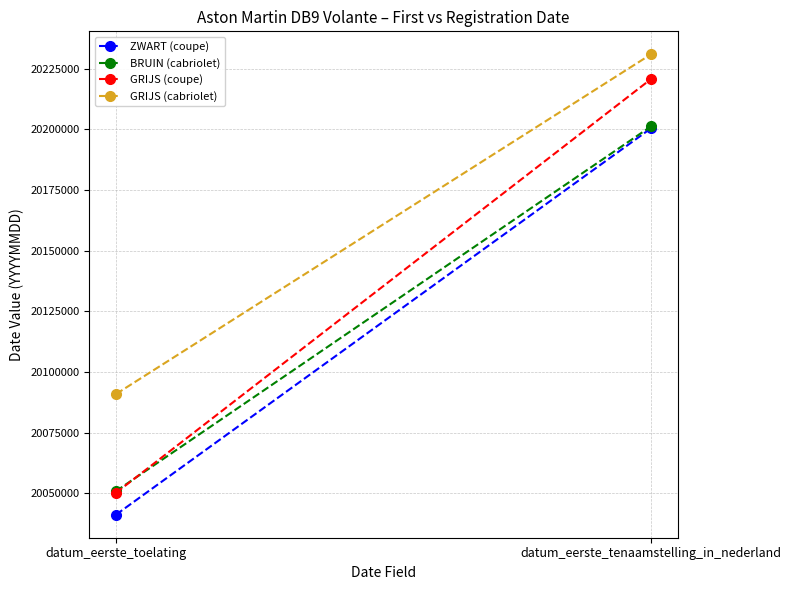

How many data points does each series have?

2